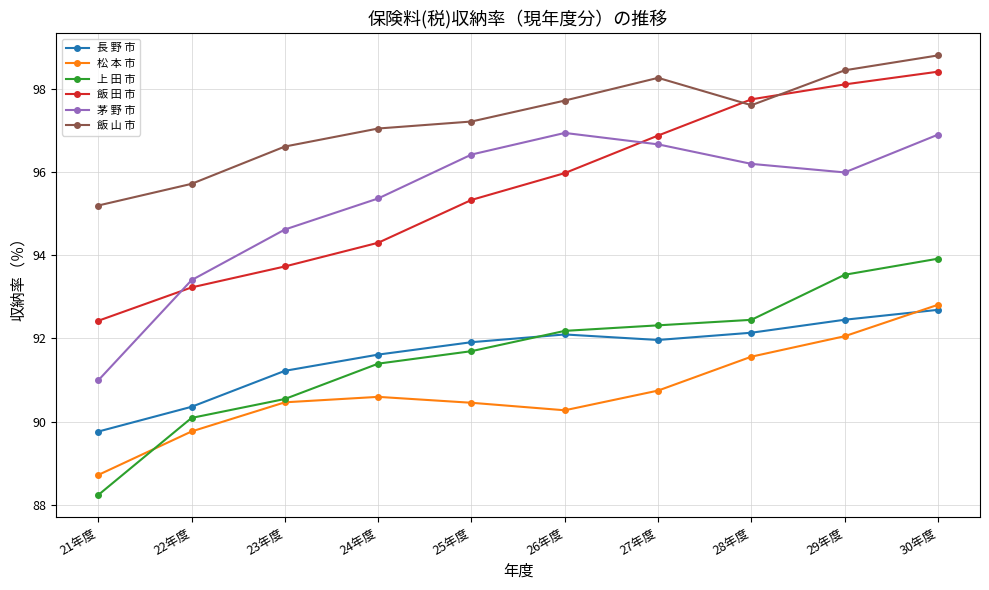

Which series changed the most between 25年度 and 27年度?

飯 田 市